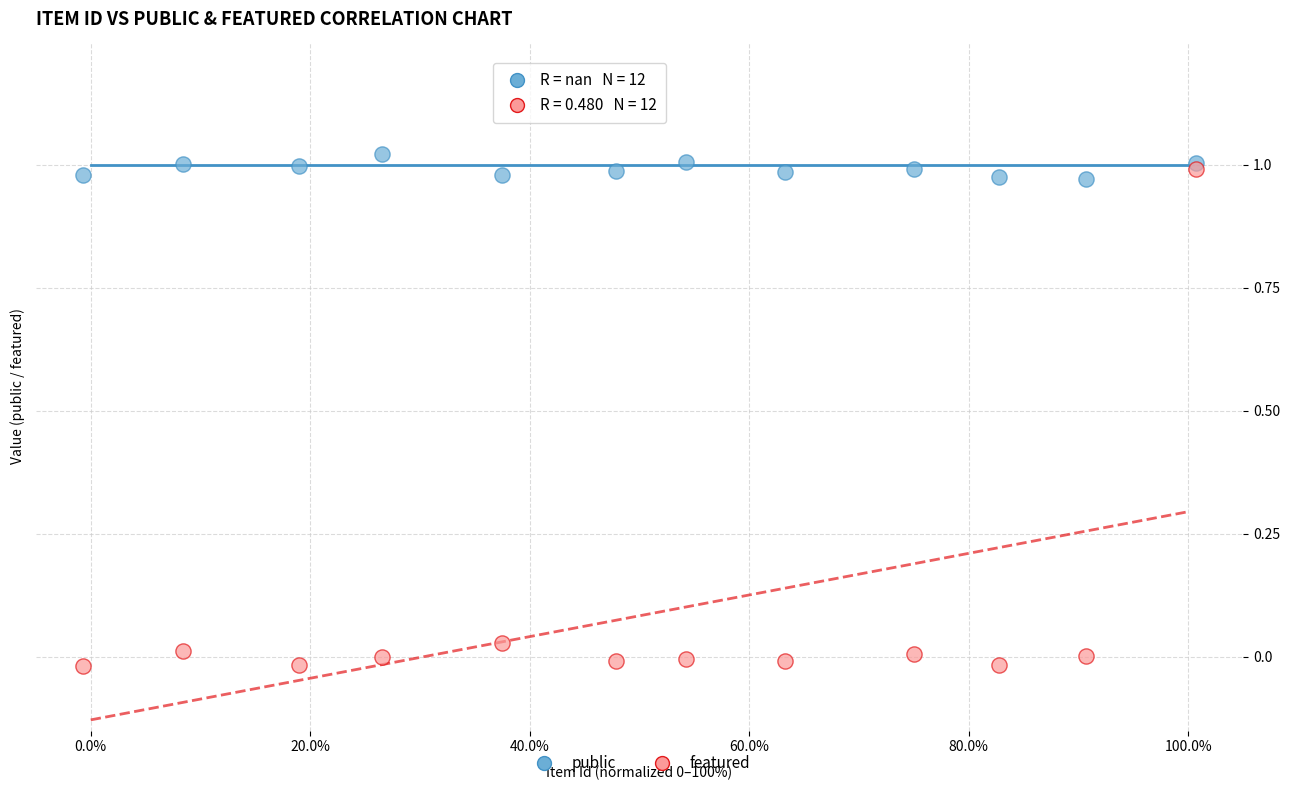

Which series has the widest spread of Y values?

featured